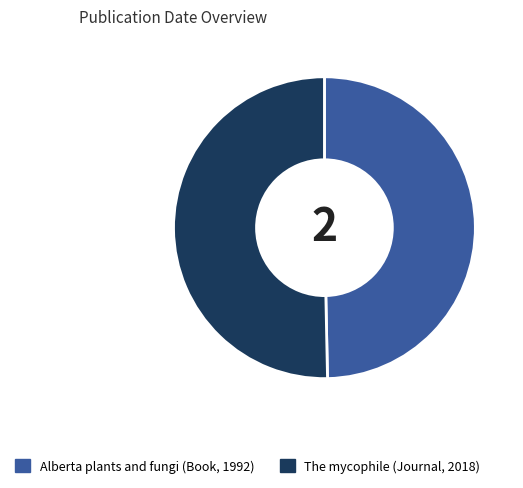

Which category has the biggest portion of the pie?

The mycophile (Journal, 2018)